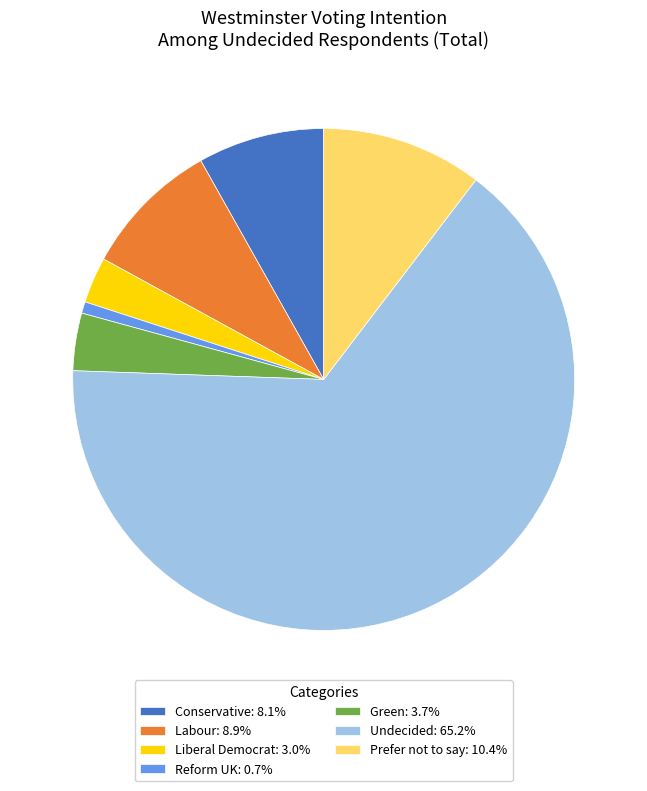

Approximately how many times larger is the value at Conservative: 8.1% compared to Reform UK: 0.7%?

11.0